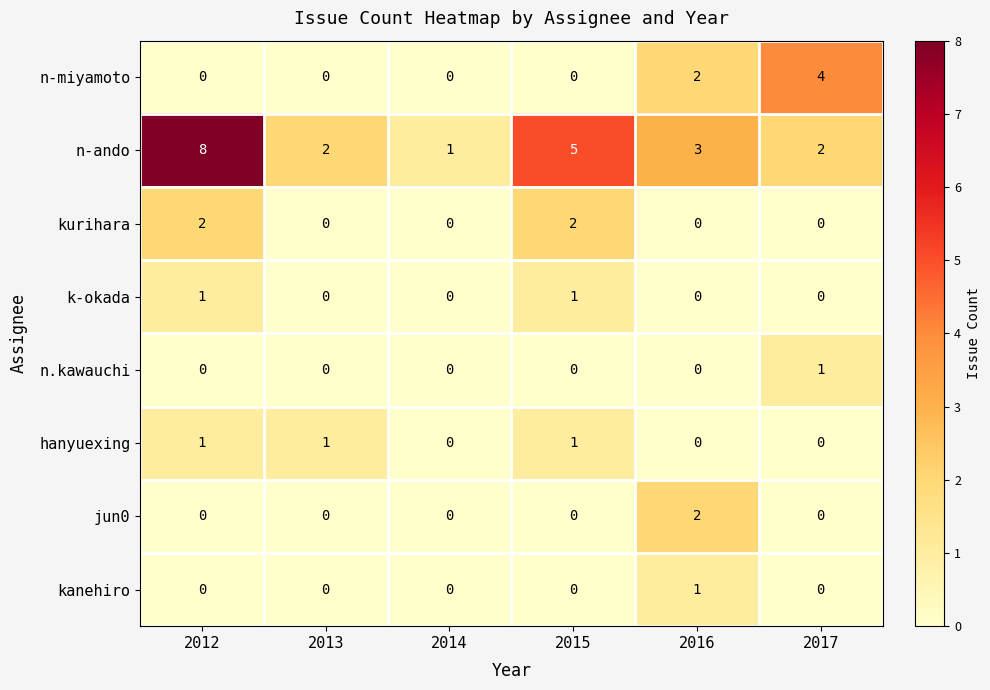

At which label is n-miyamoto closest to 2?

2016